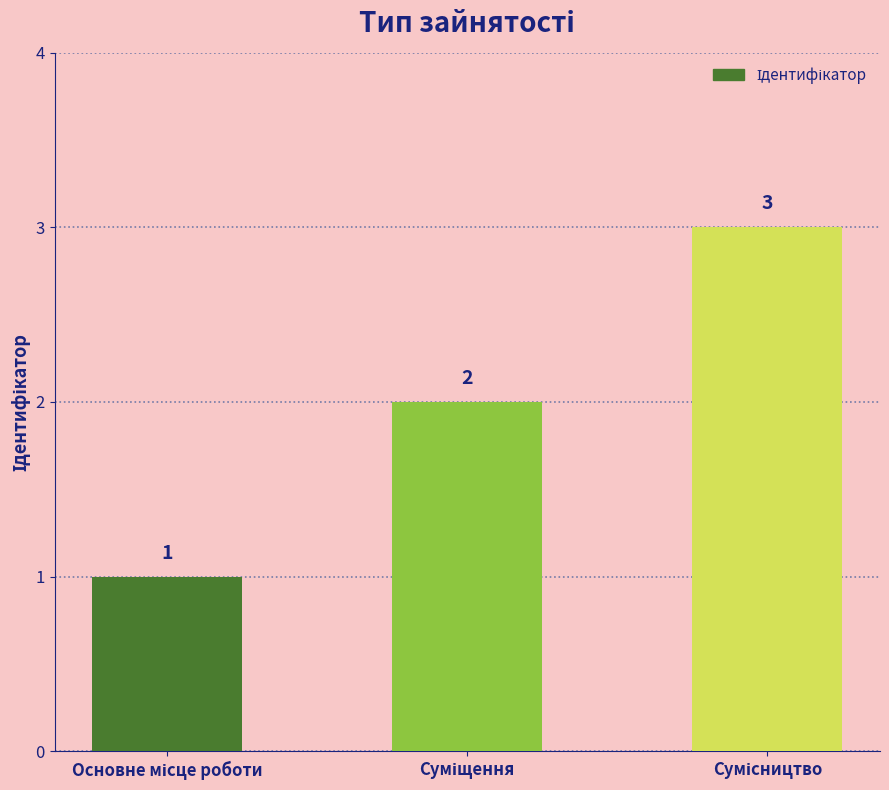

Does the chart contain any negative values?

No